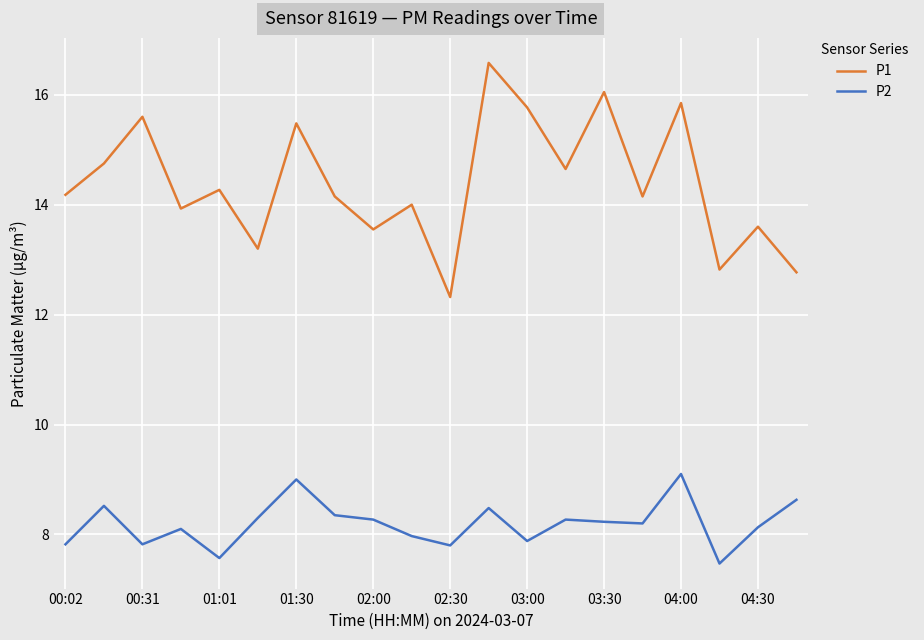

Which series has the largest range (max minus min)?

P1